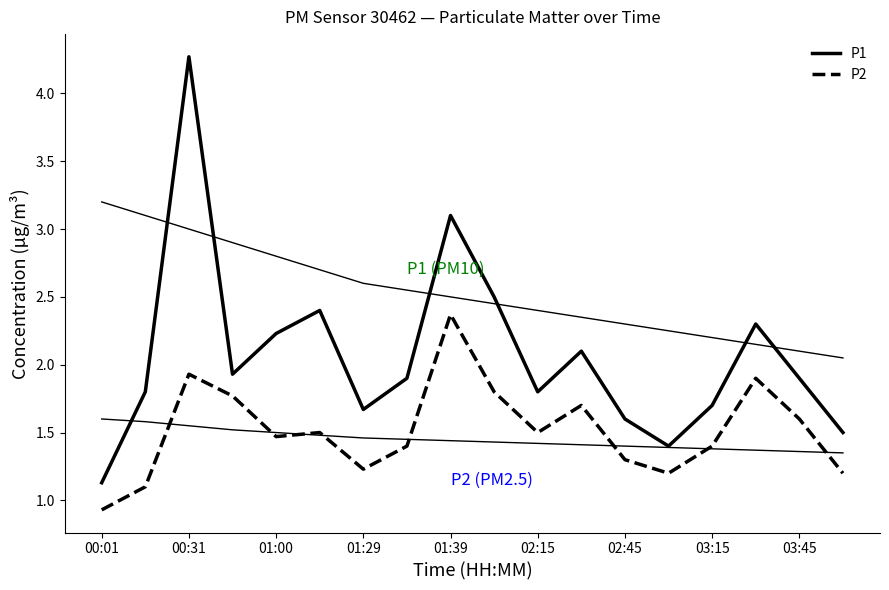

How many interior local valleys does the P2 series have?

4